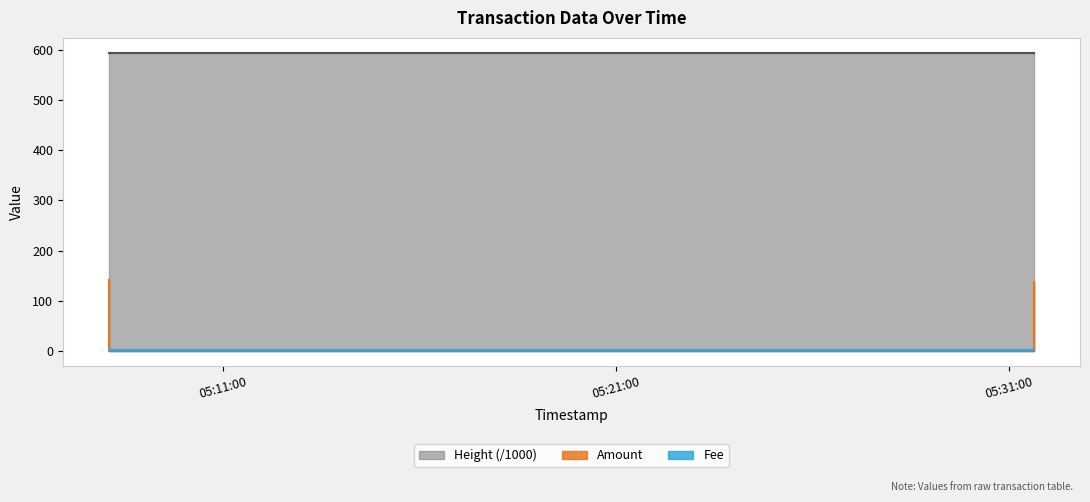

Rank the series by their average value, from highest to lowest.

Height, Amount, Fee